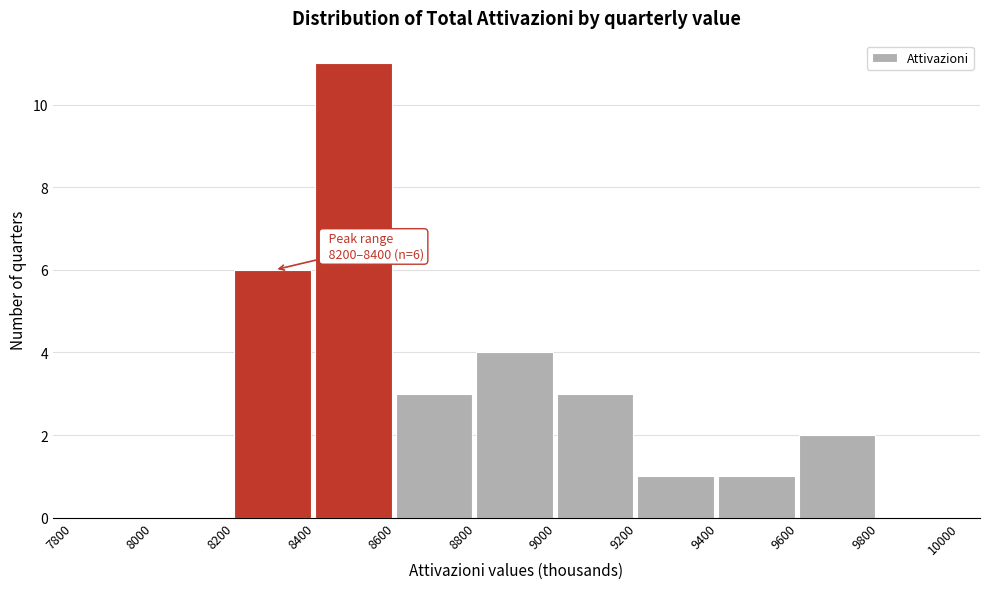

Which range on the x-axis has the tallest bar?

8400 to 8600